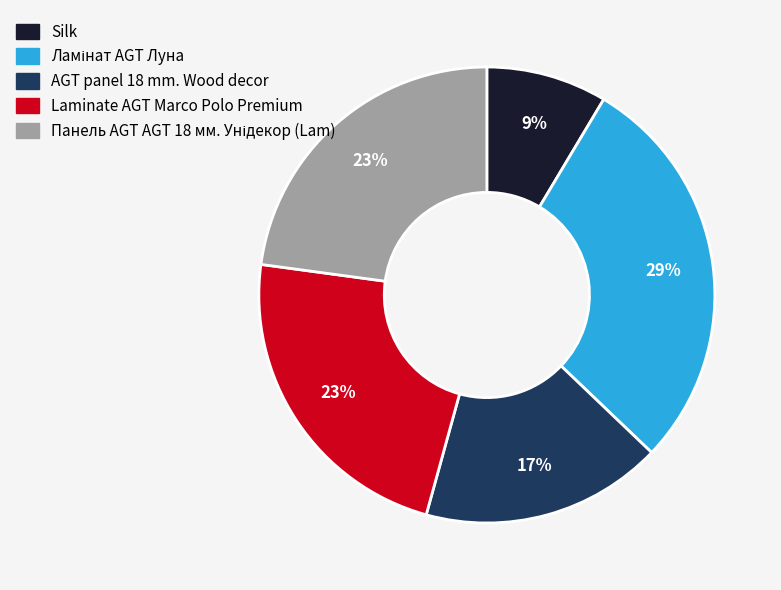

To the nearest percent, what portion does Laminate AGT Marco Polo Premium represent?

23%